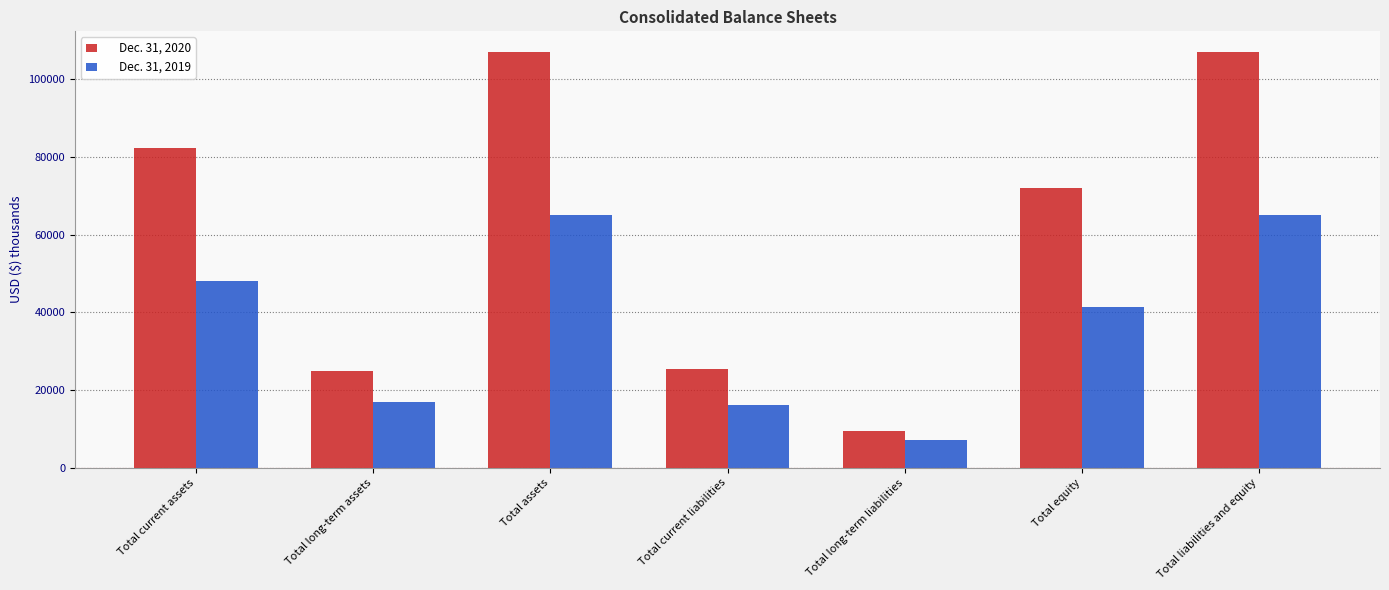

What is the difference between the highest and lowest values at Total current assets?

34090